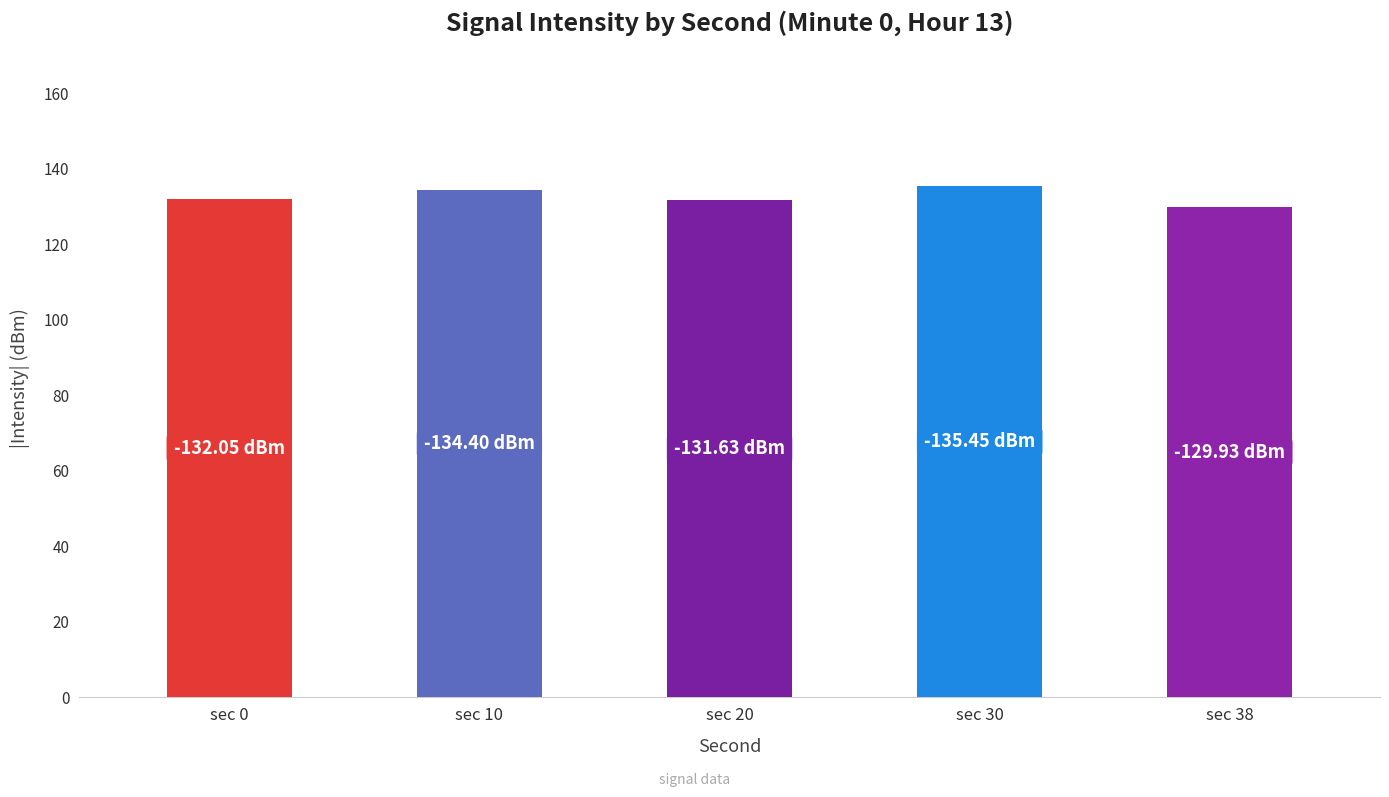

The chart shows a value of 185.5 at sec 0. True or false?

False